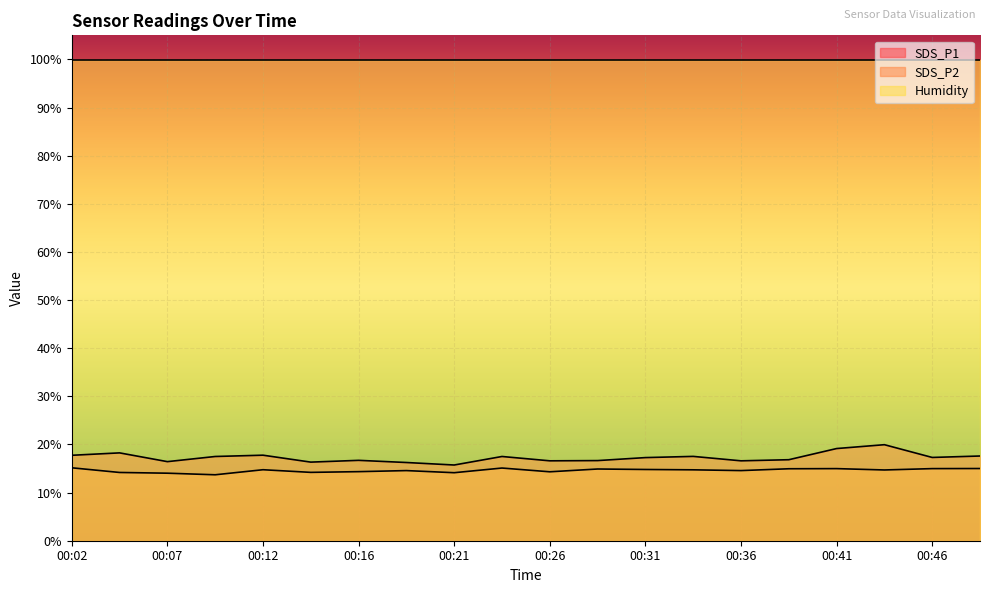

Read the SDS_P1 value at 00:43.

19.9